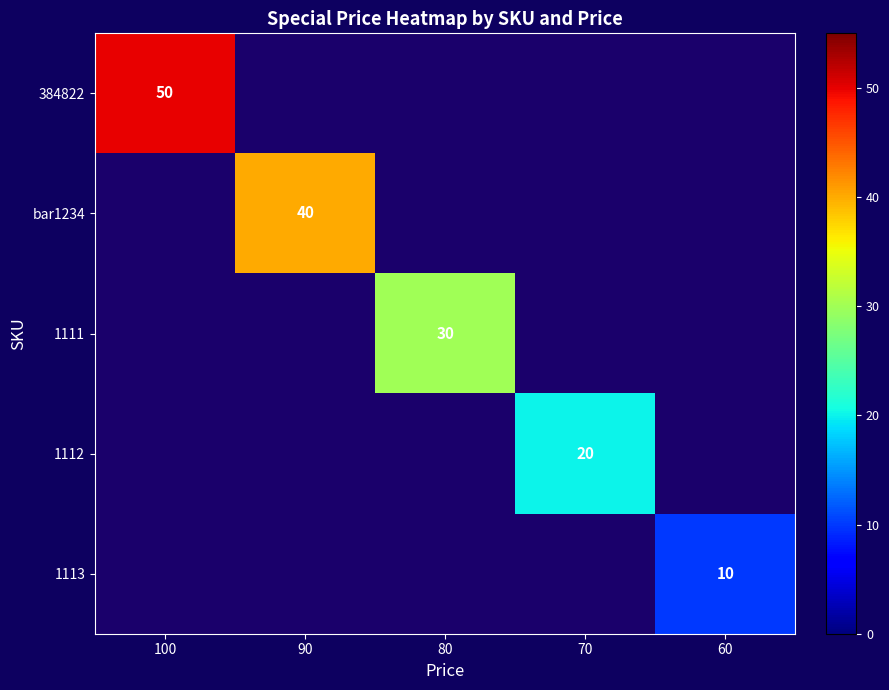

At which category does the chart reach its peak across all series?

100